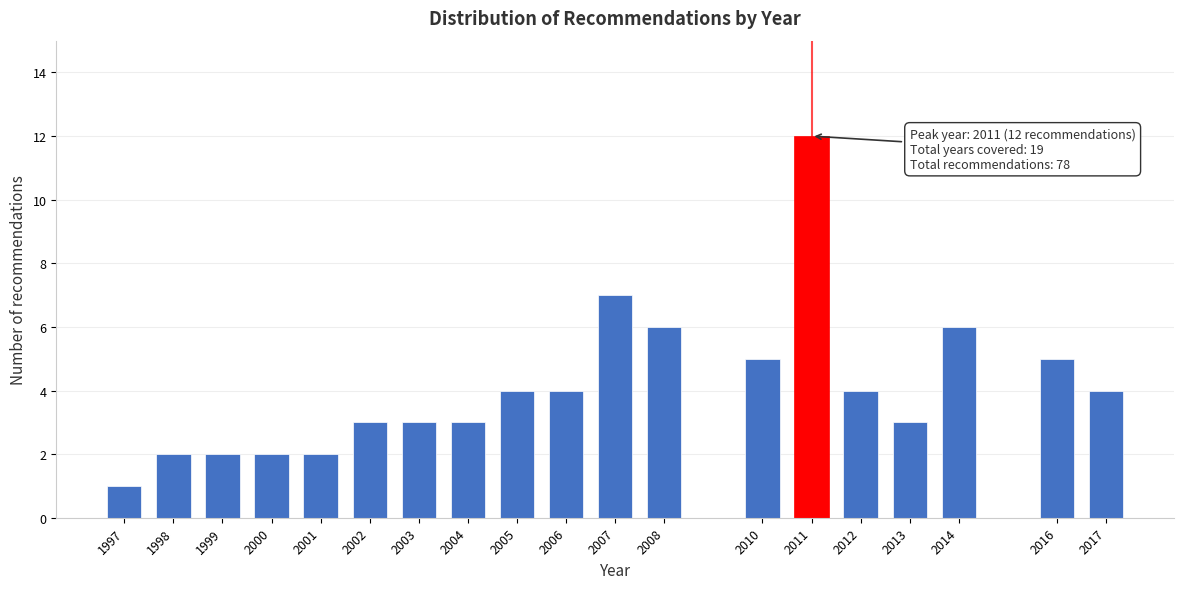

Reading left to right, extract all data points from this chart.

1	2	2	2	2	3	3	3	4	4	7	6	5	12	4	3	6	5	4